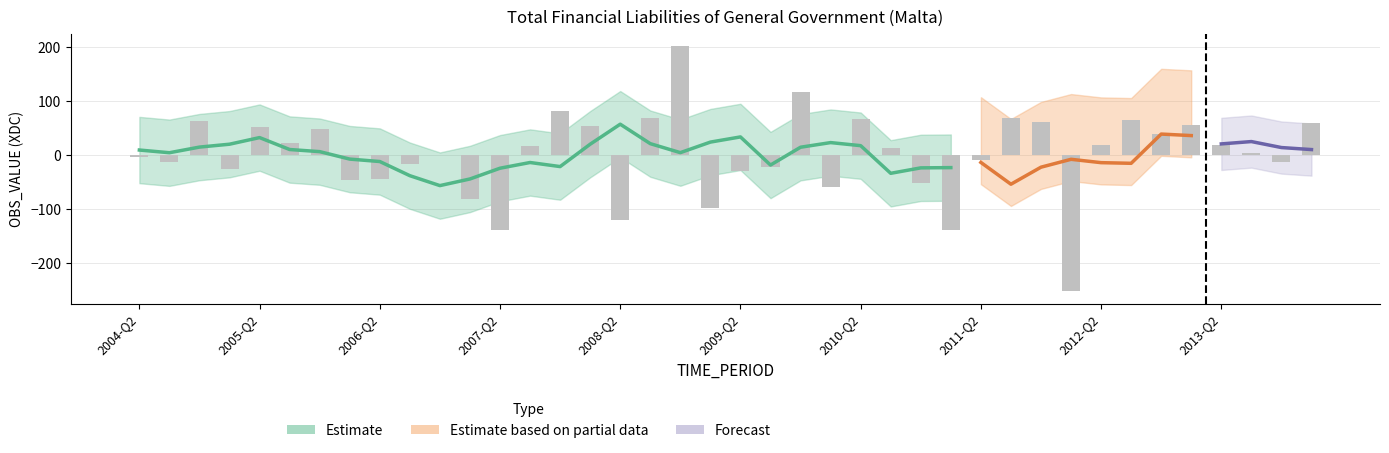

Reading left to right, transcribe all the data shown in this chart.

2004-Q2=-3.3	2004-Q3=-11.9	2004-Q4=64.5	2005-Q1=-24.9	2005-Q2=52.2	2005-Q3=23.4	2005-Q4=49.4	2006-Q1=-45.9	2006-Q2=-44.7	2006-Q3=-16.8	2006-Q4=0.9	2007-Q1=-81.8	2007-Q2=-137.8	2007-Q3=16.8	2007-Q4=82.8	2008-Q1=53.8	2008-Q2=-119.5	2008-Q3=69.5	2008-Q4=202.1	2009-Q1=-97.4	2009-Q2=-29.5	2009-Q3=-21.9	2009-Q4=117.4	2010-Q1=-58.4	2010-Q2=67.6	2010-Q3=13.5	2010-Q4=-50.3	2011-Q1=-138.8	2011-Q2=-7.9	2011-Q3=70.0	2011-Q4=61.5	2012-Q1=-252.1	2012-Q2=19.0	2012-Q3=65.1	2012-Q4=38.9	2013-Q1=55.5	2013-Q2=18.8	2013-Q3=5.0	2013-Q4=-12.0	2014-Q1=60.6